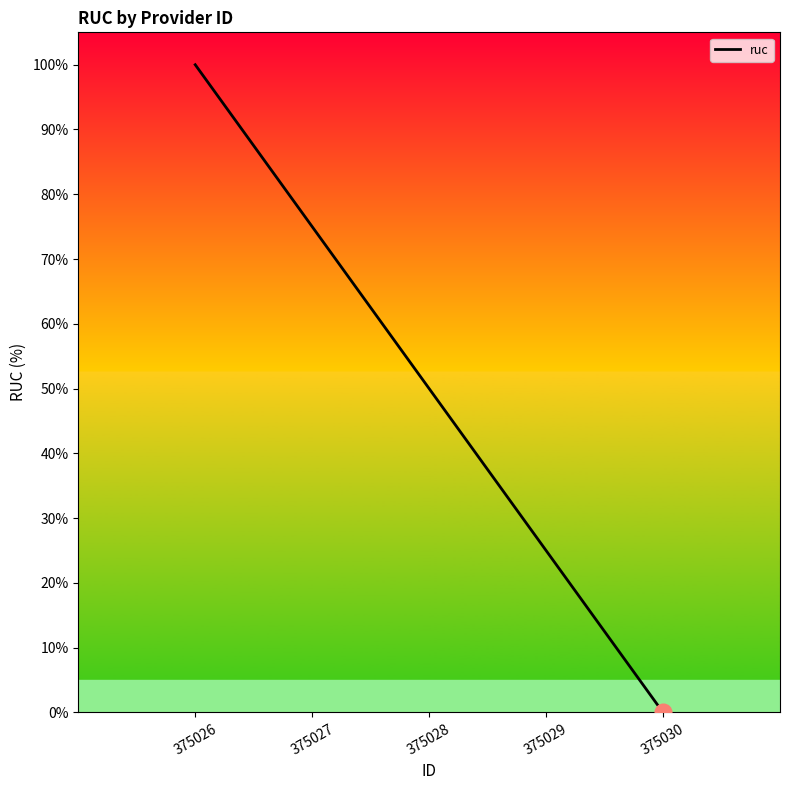

Does the chart have visible grid lines?

No